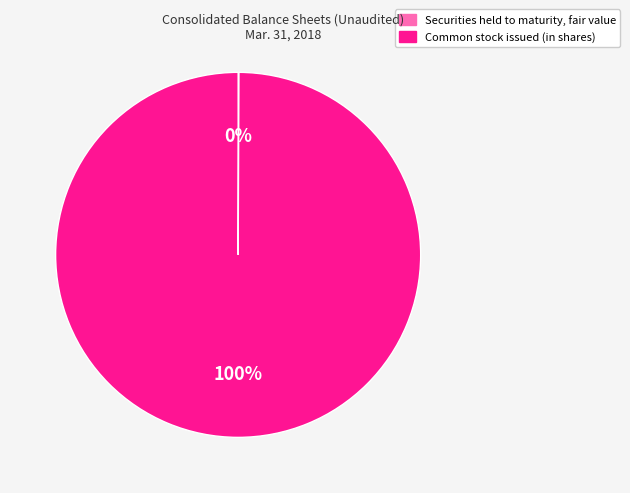

Is there a majority slice in this chart?

Yes